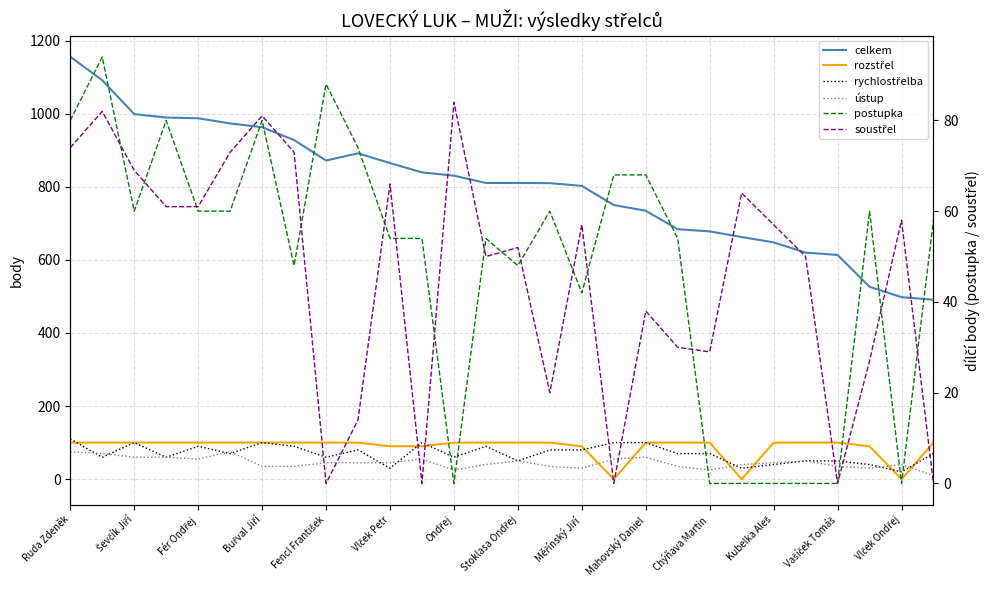

What is the lowest value of the rychlostřelba series?

20.0